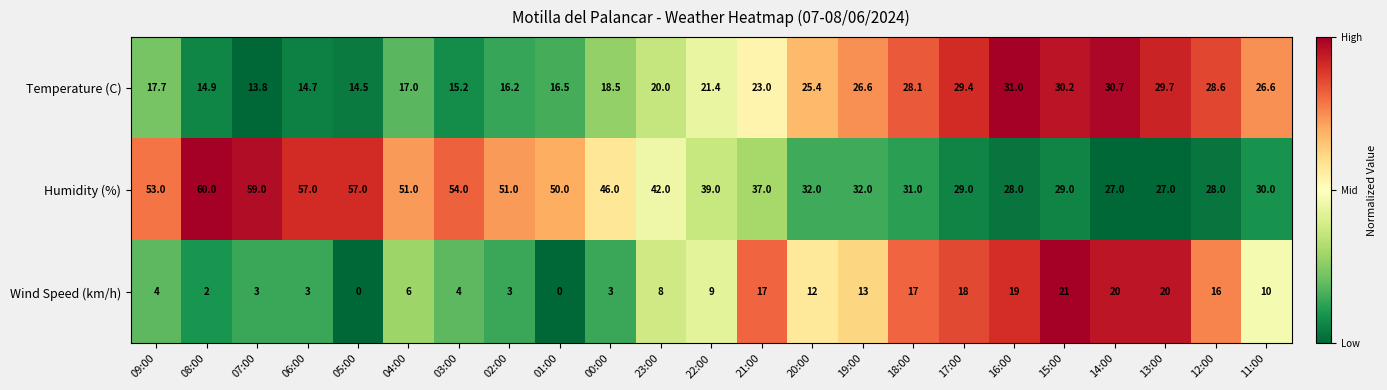

Is it true that Humidity (%) equals 59.0 at 07:00?

True